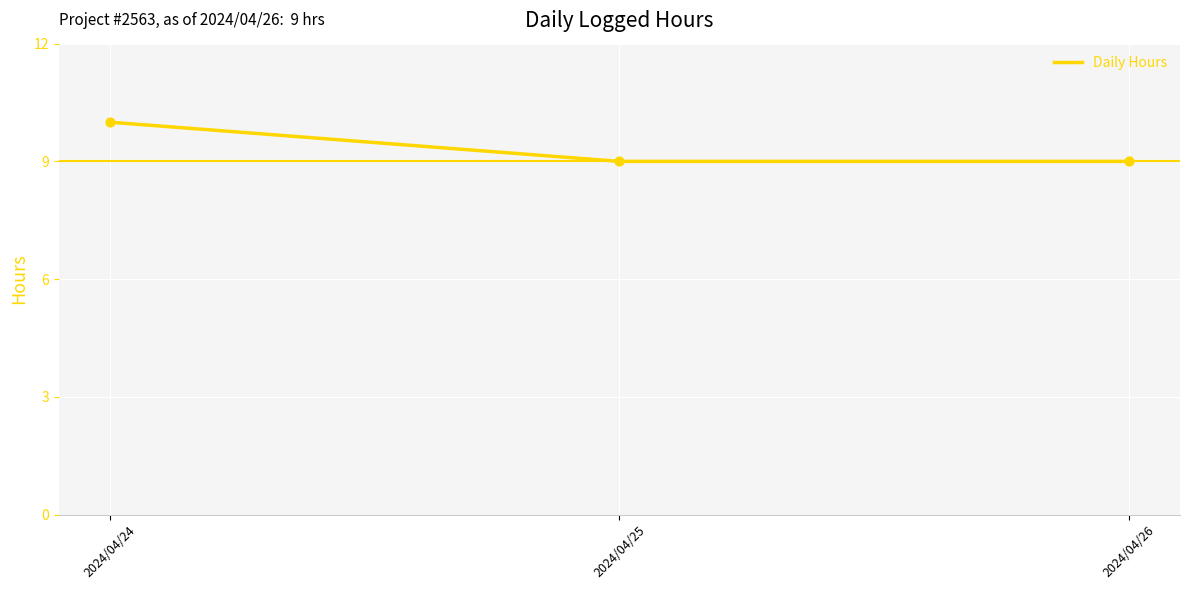

Between 2024/04/26 and 2024/04/24, which is larger?

2024/04/24